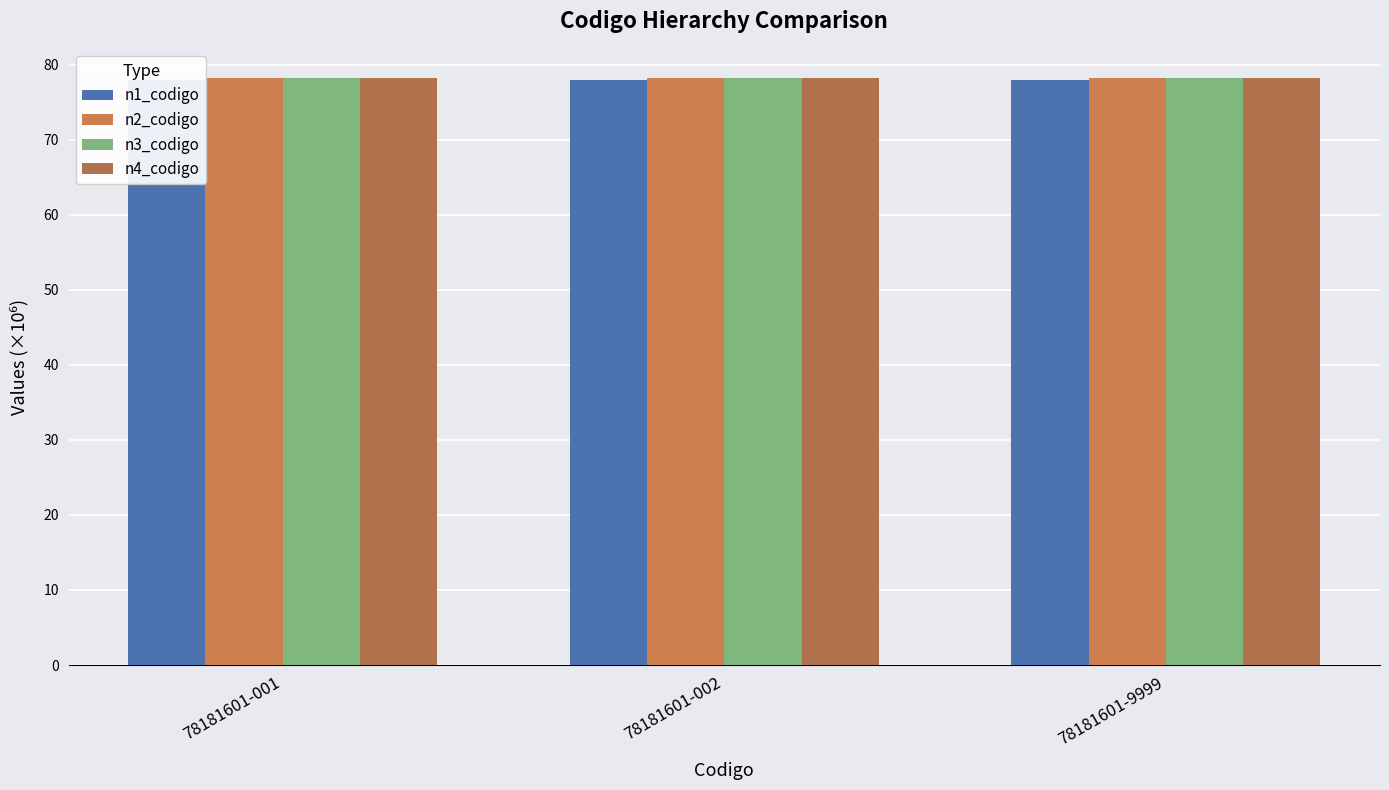

Is the value of n2_codigo at 78181601-002 greater than the value of n3_codigo at 78181601-002?

No